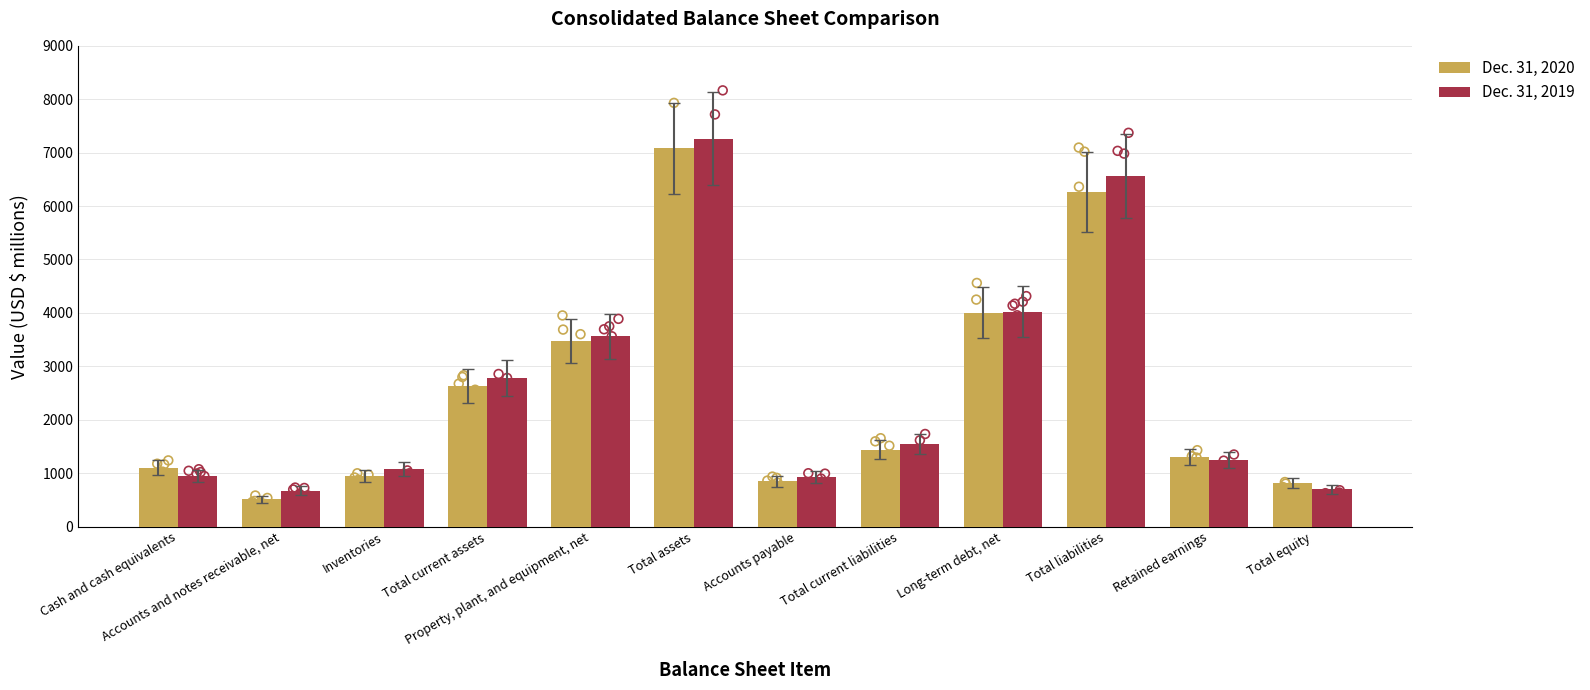

At how many categories does at least one series exceed 2745?

5